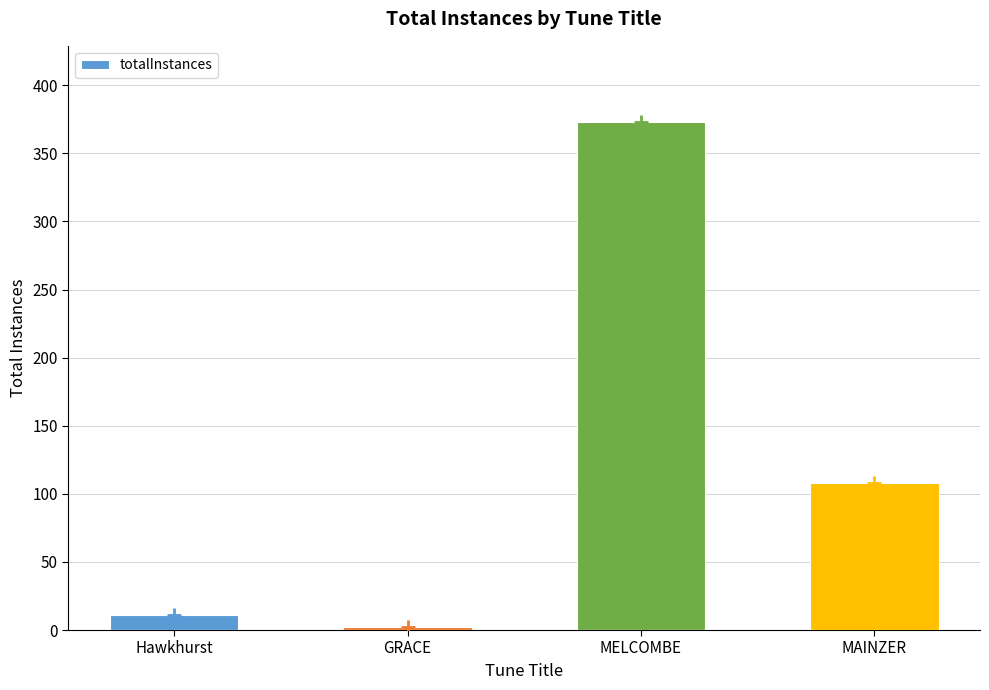

What is the difference between the maximum and second lowest values?

362